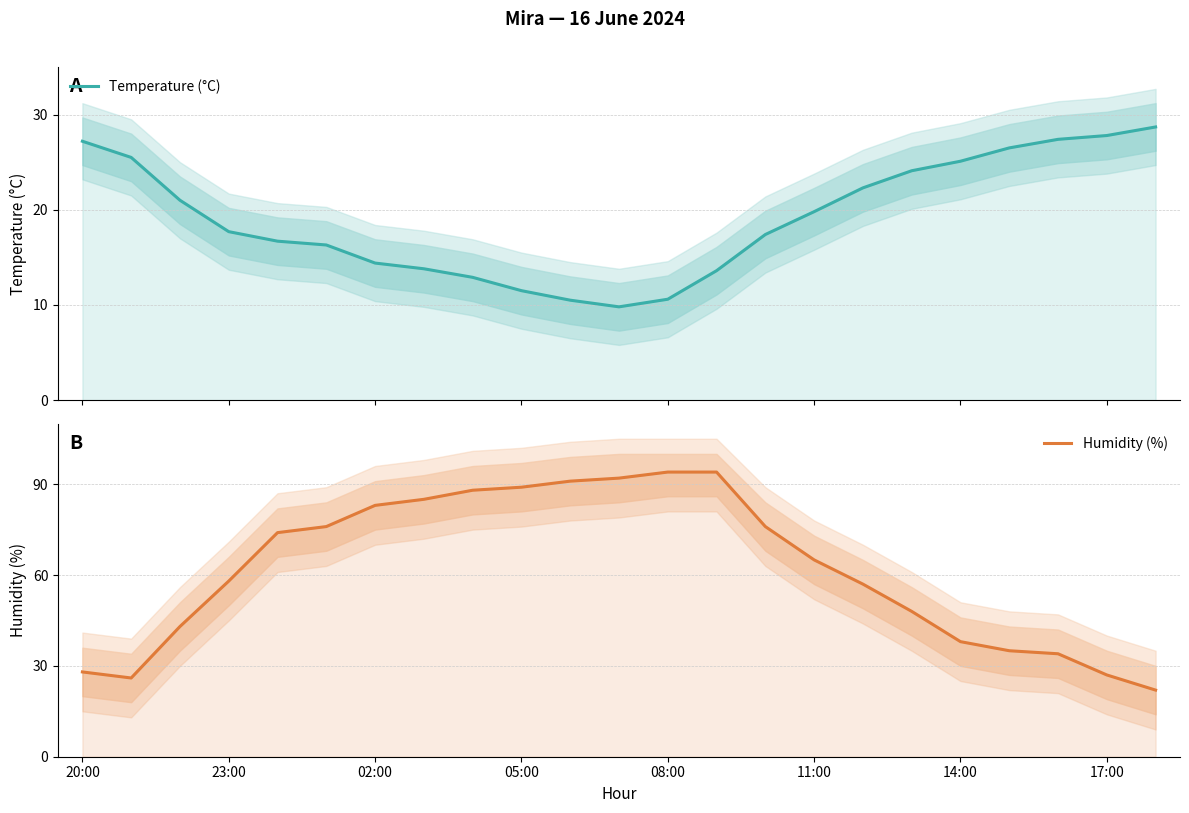

Count the number of categories in the chart.

23